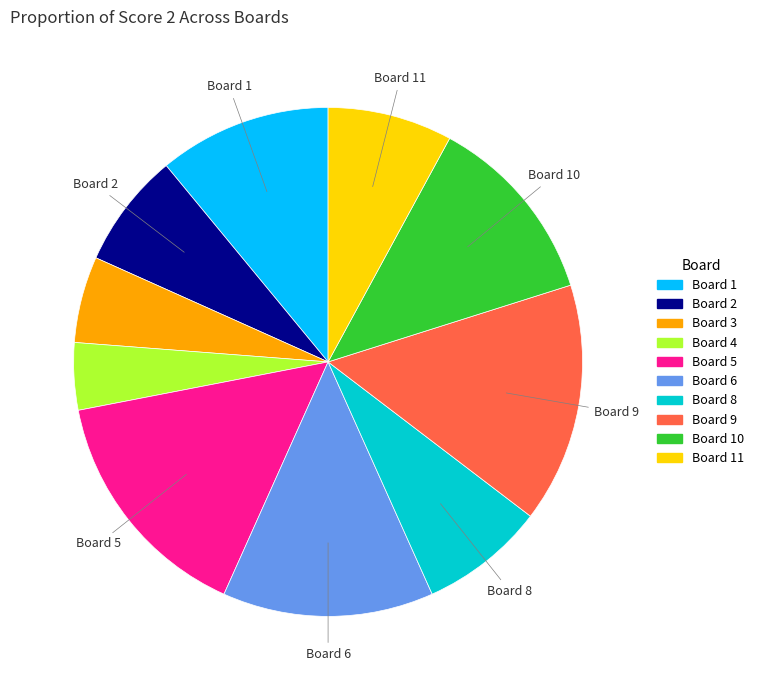

How many slices are in this pie chart?

10